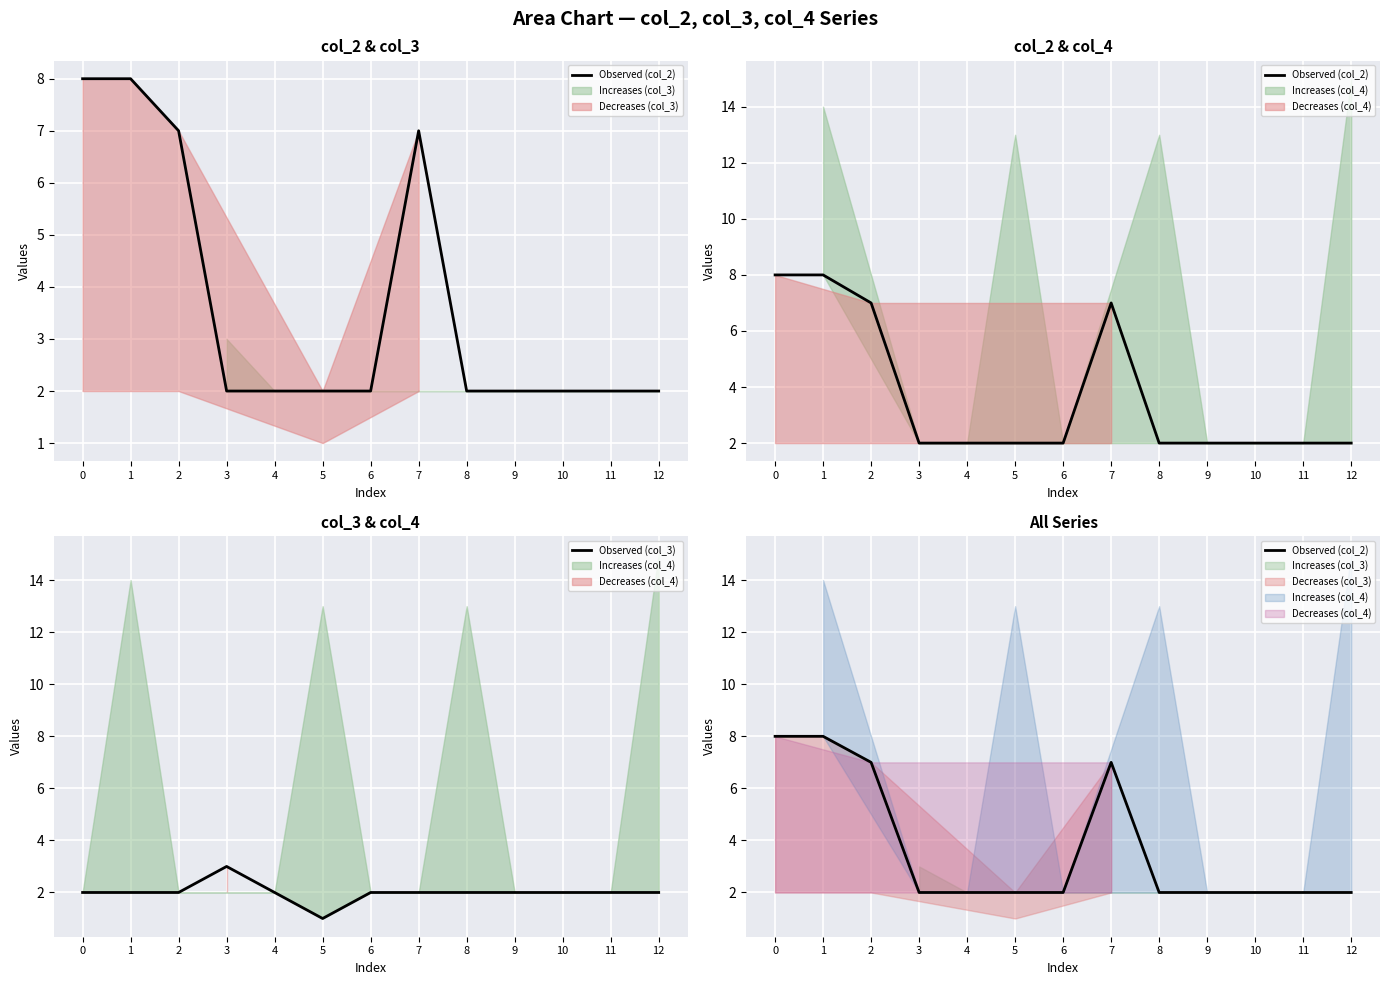

Which category has the lowest value across all series?

5